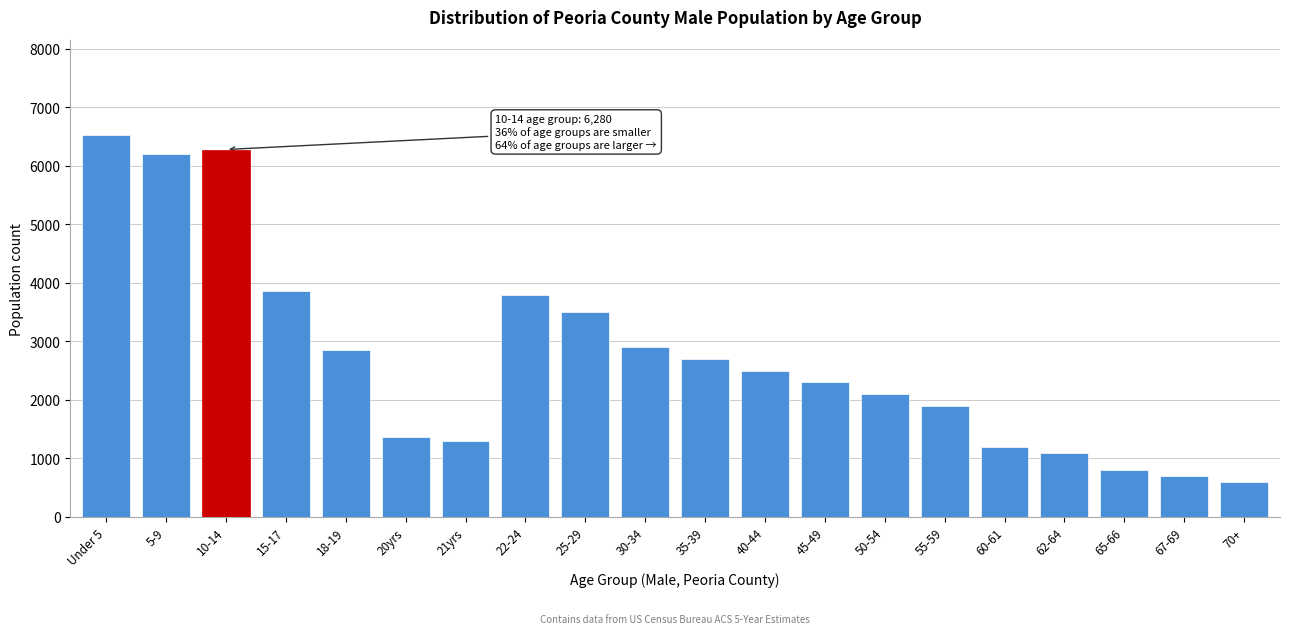

Reading right to left, transcribe all the data shown in this chart.

600	700	800	1100	1200	1900	2100	2300	2500	2700	2900	3500	3791	1301	1361	2846	3861	6280	6208	6524